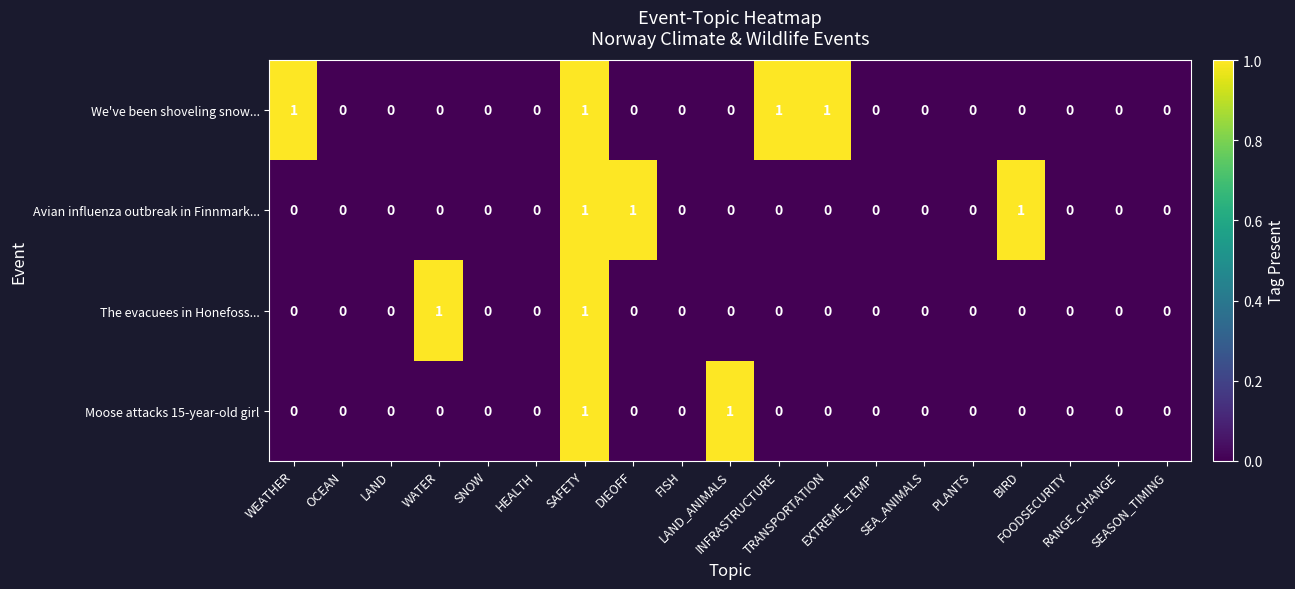

Which series has the largest total across all categories?

We've been shoveling snow...